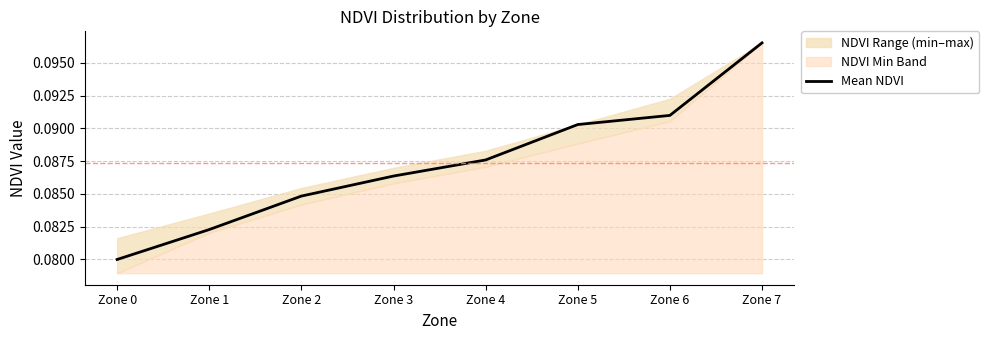

Rank the categories by value from lowest to highest.

Zone 0, Zone 1, Zone 2, Zone 3, Zone 4, Zone 5, Zone 6, Zone 7